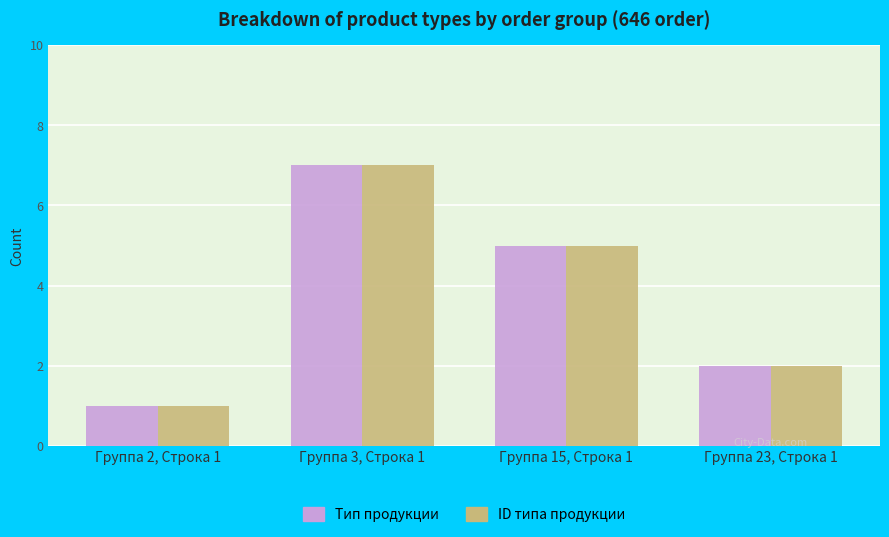

Is it true that Тип продукции equals 2 at Группа 2, Строка 1?

False